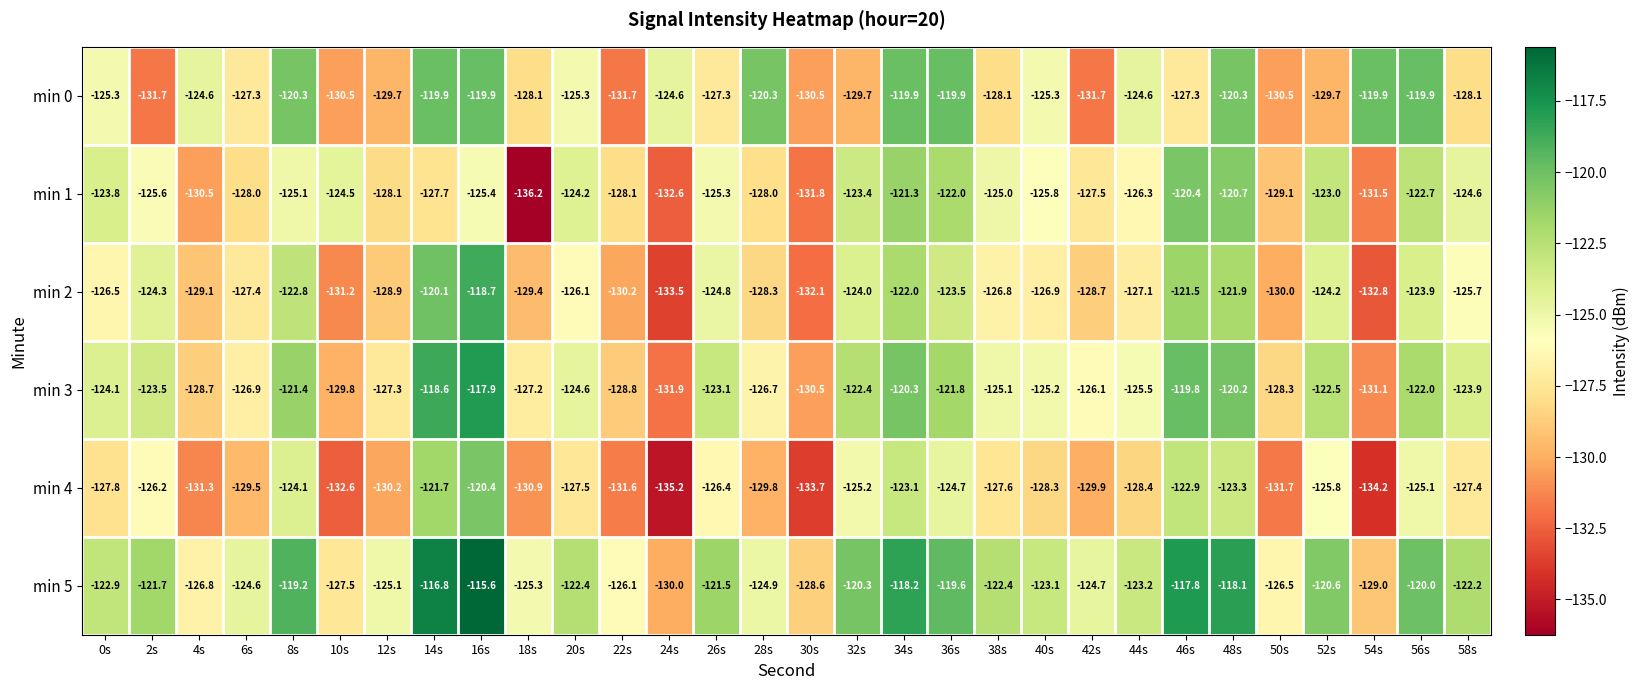

At 10s, list the series in order from smallest to largest.

min 4, min 2, min 0, min 3, min 5, min 1